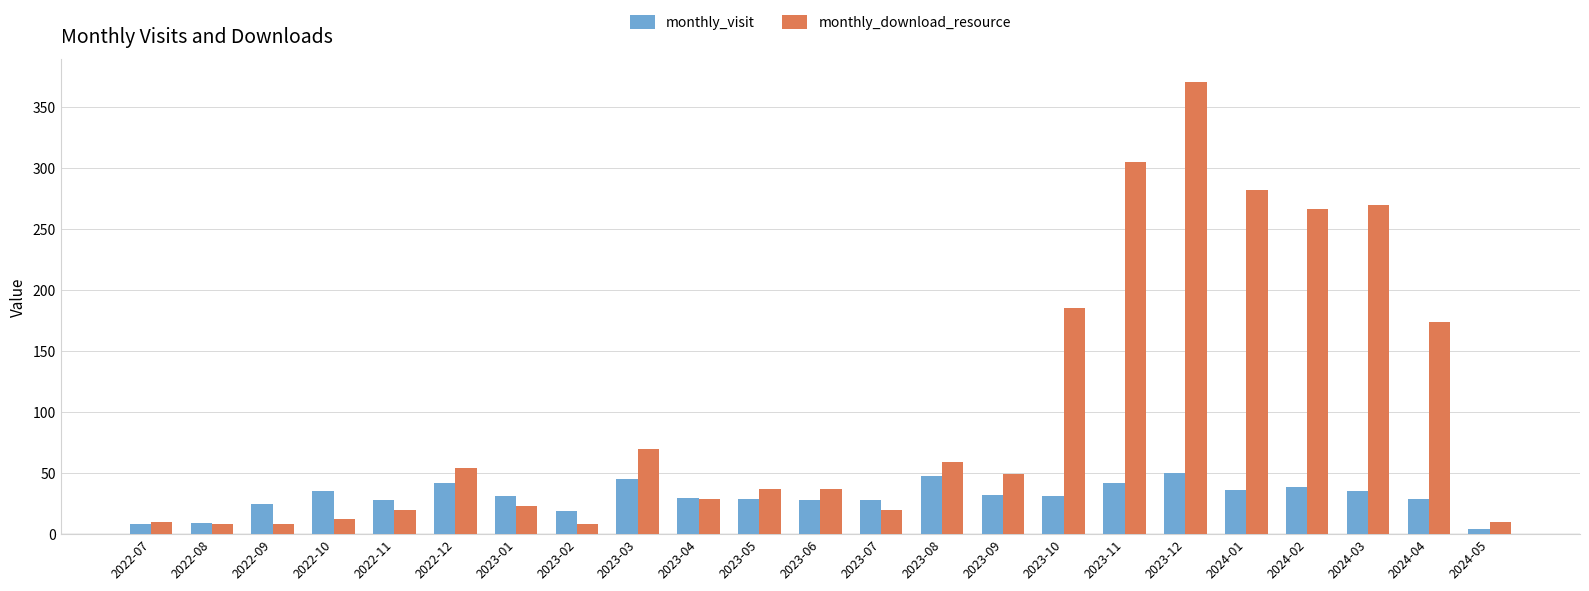

What is the sum of the monthly_download_resource values at 2023-03 and 2023-02?

78